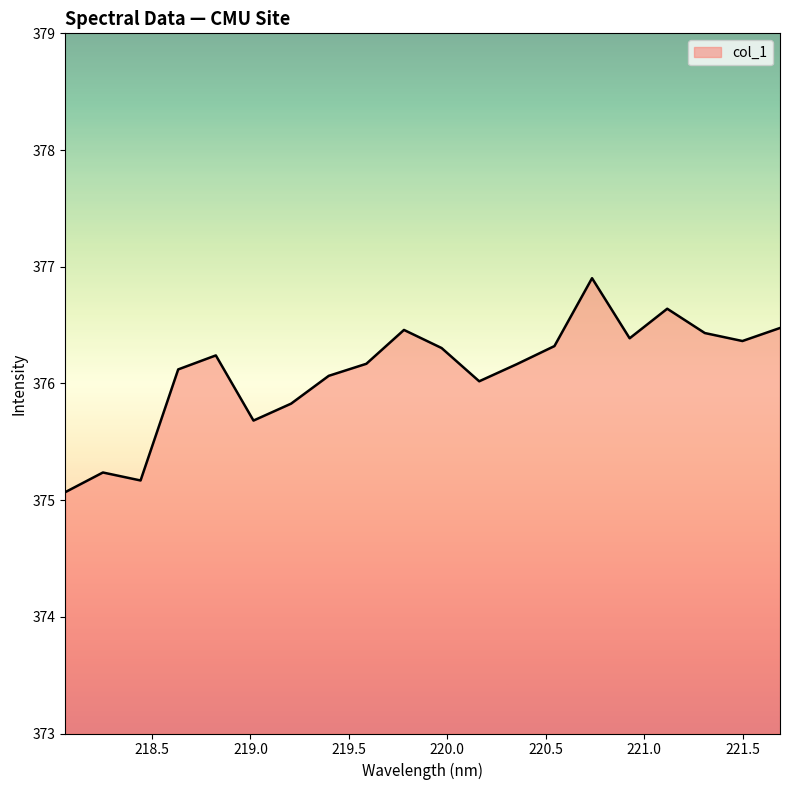

What is the smallest value displayed?

375.1